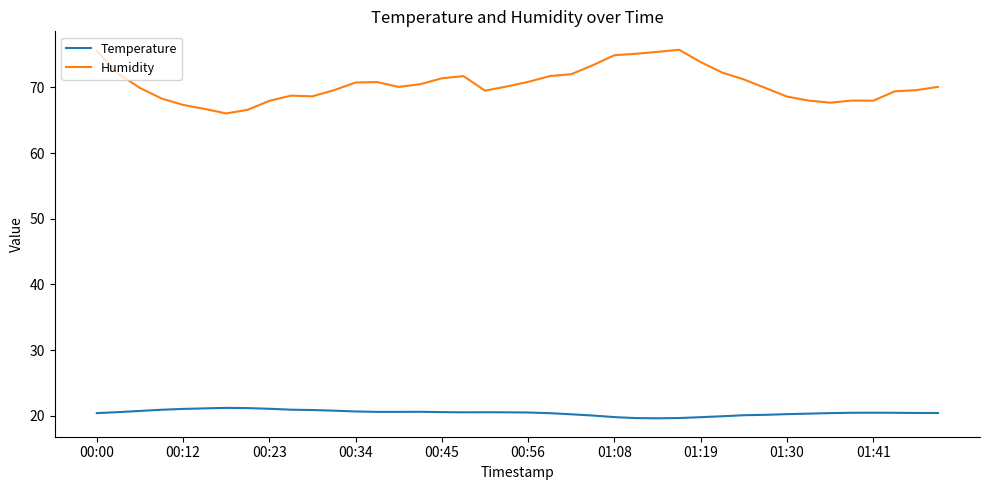

True or false: Temperature and Humidity cross at least once.

False